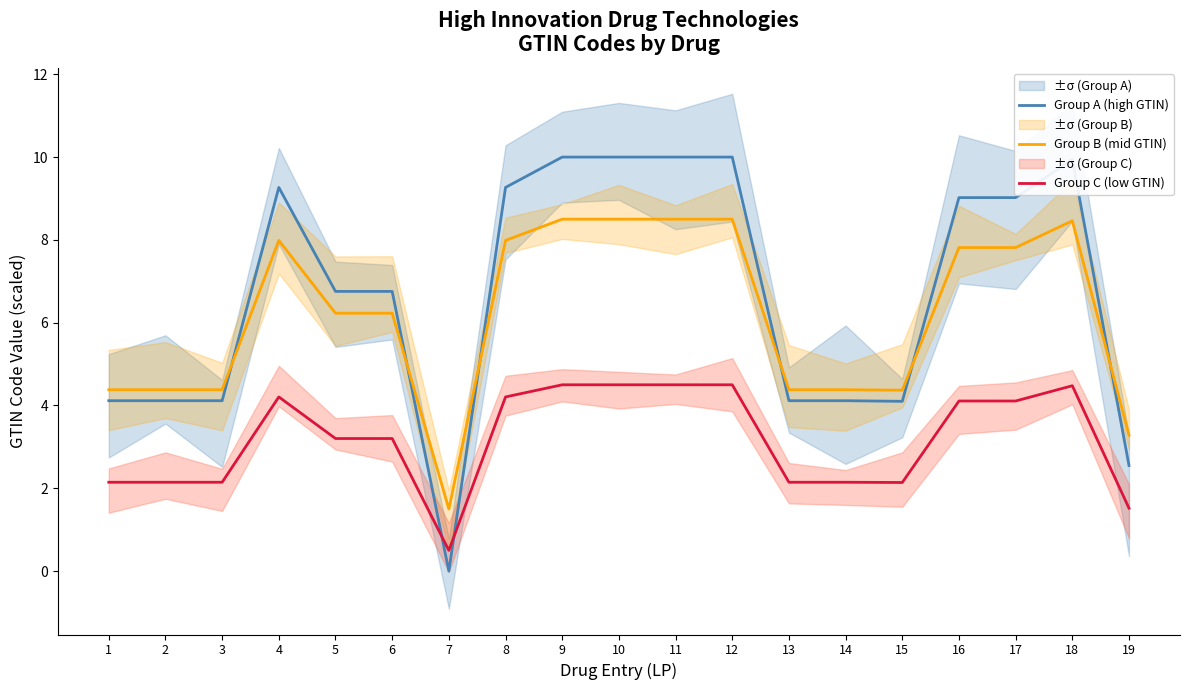

How many interior local valleys does the Group B (mid GTIN) series have?

5